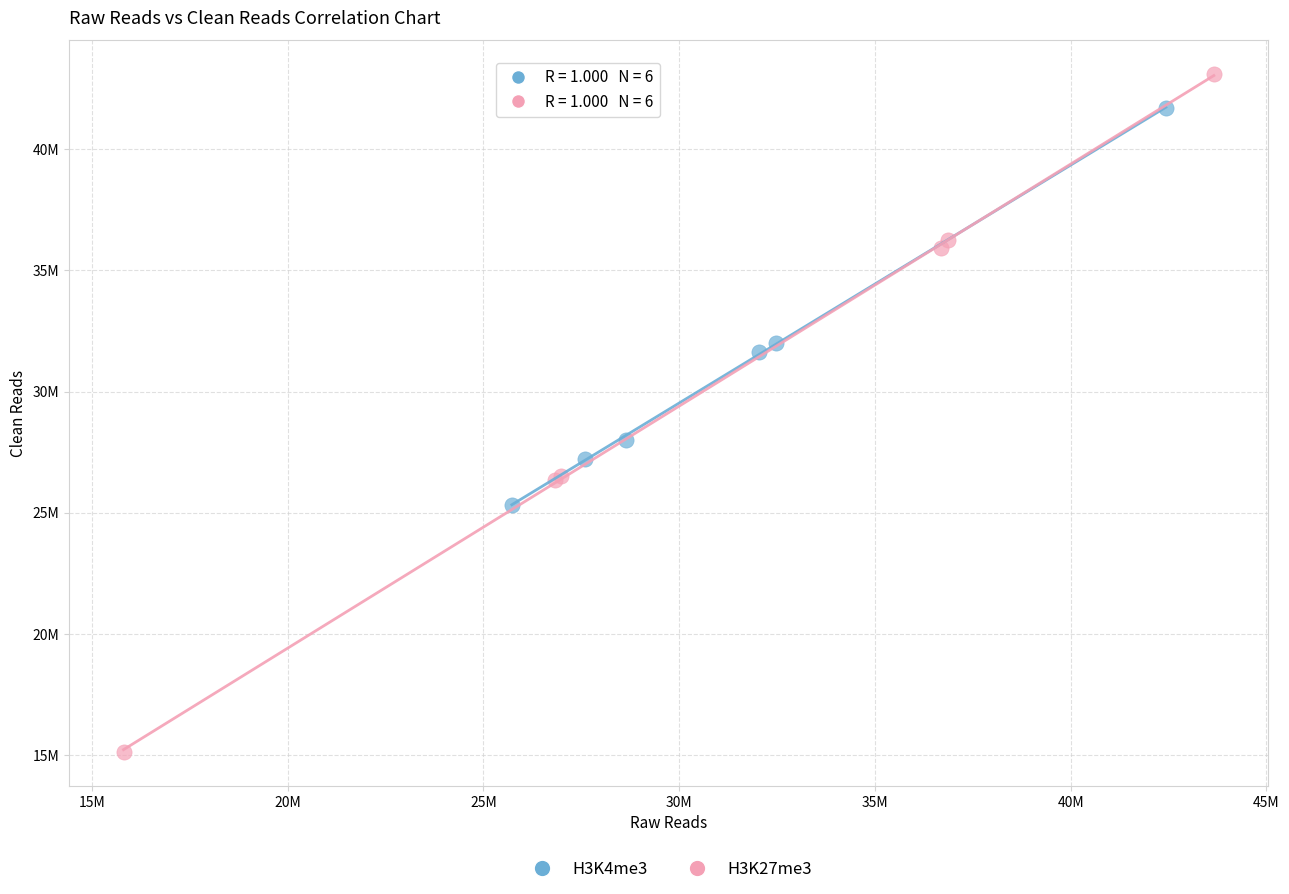

Which series reaches the maximum Y coordinate?

H3K27me3